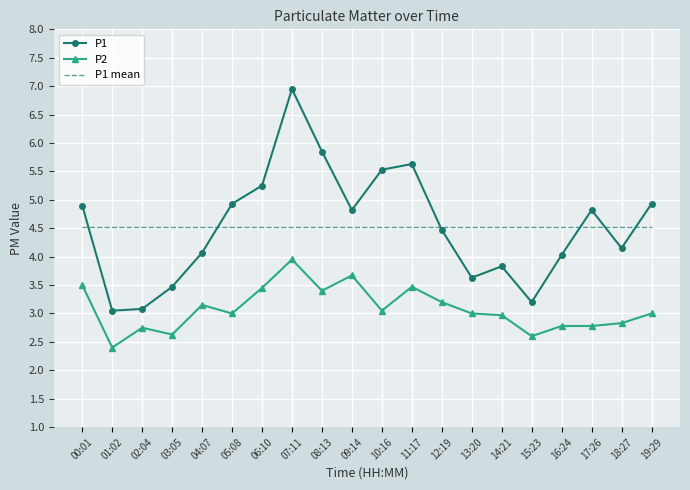

List the series in order of their peak value, highest first.

P1, P1 mean, P2